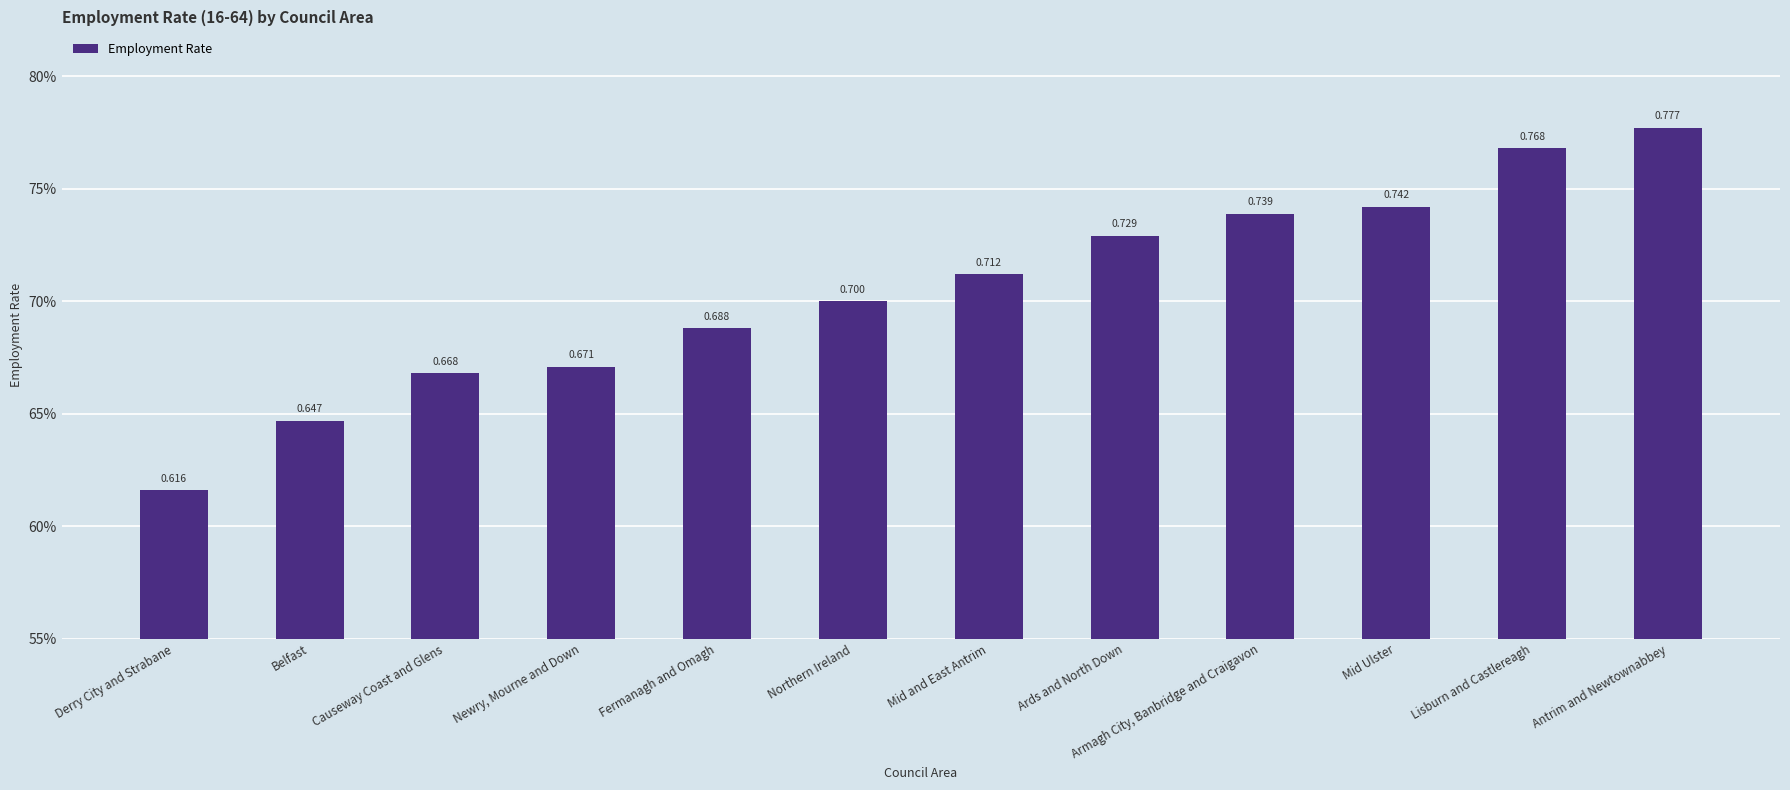

What is the maximum value shown in the chart?

0.8